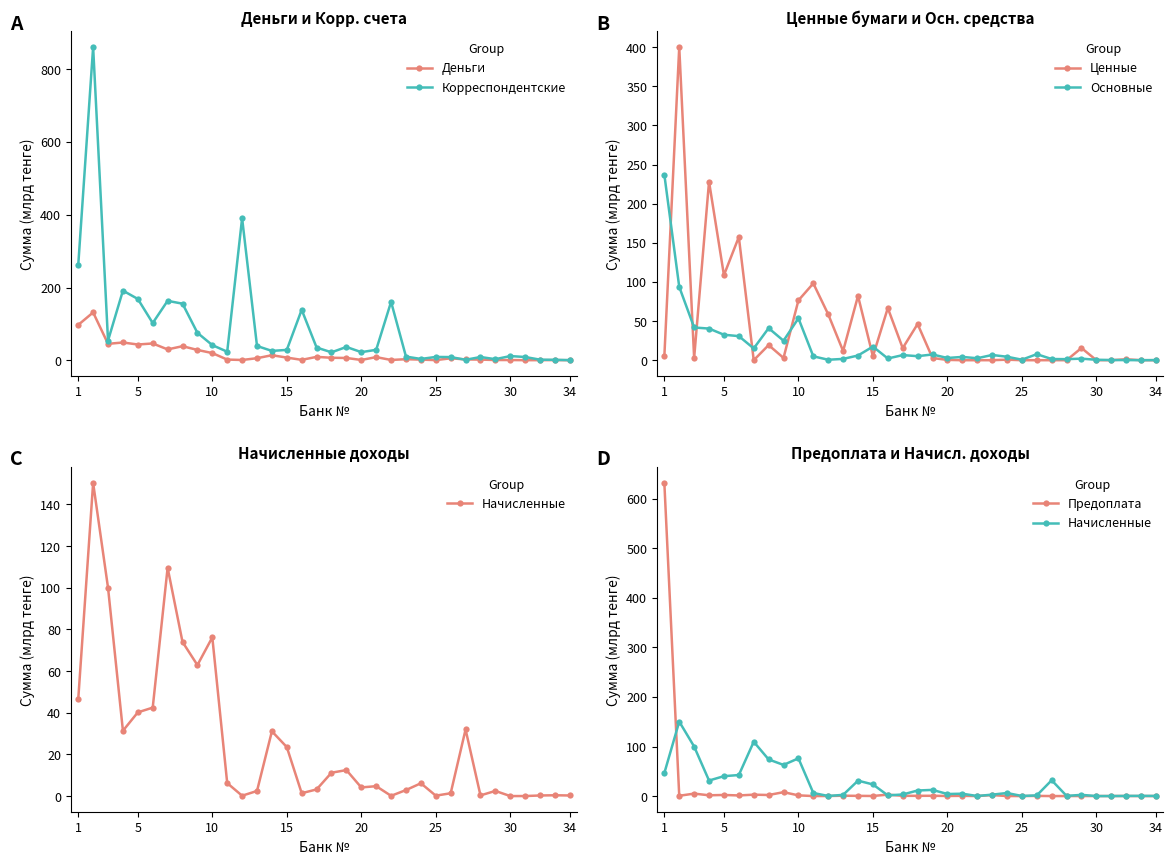

What is the lowest value of the Корреспондентские series?

0.4